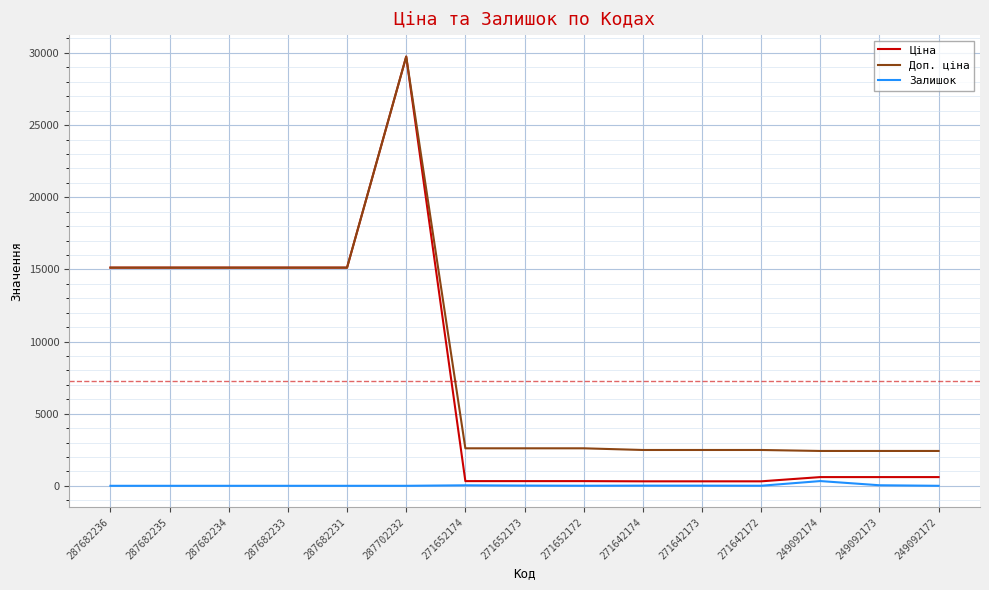

At which label does Доп. ціна reach its peak?

287702232